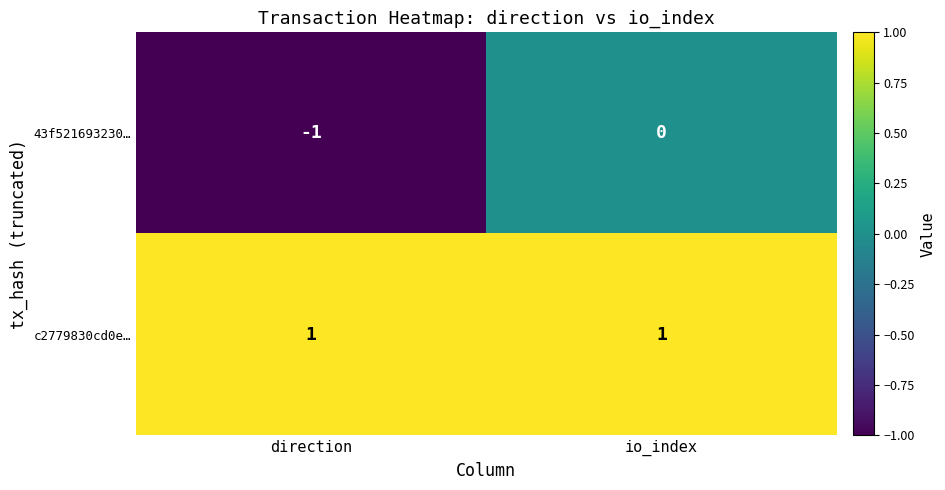

List the series in order of their peak value, highest first.

c2779830cd0e…, 43f521693230…